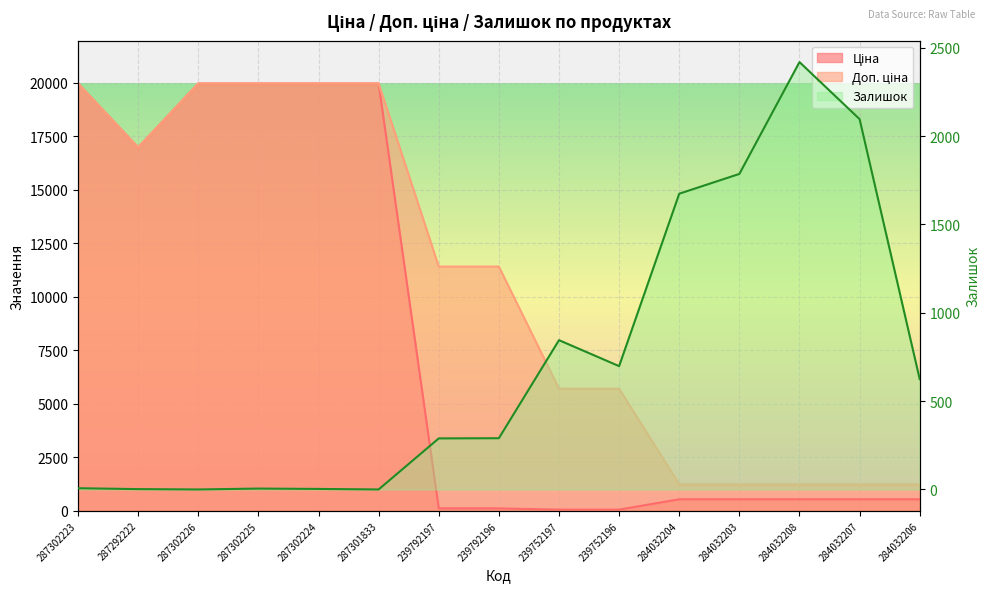

How many lines are shown in the chart?

3